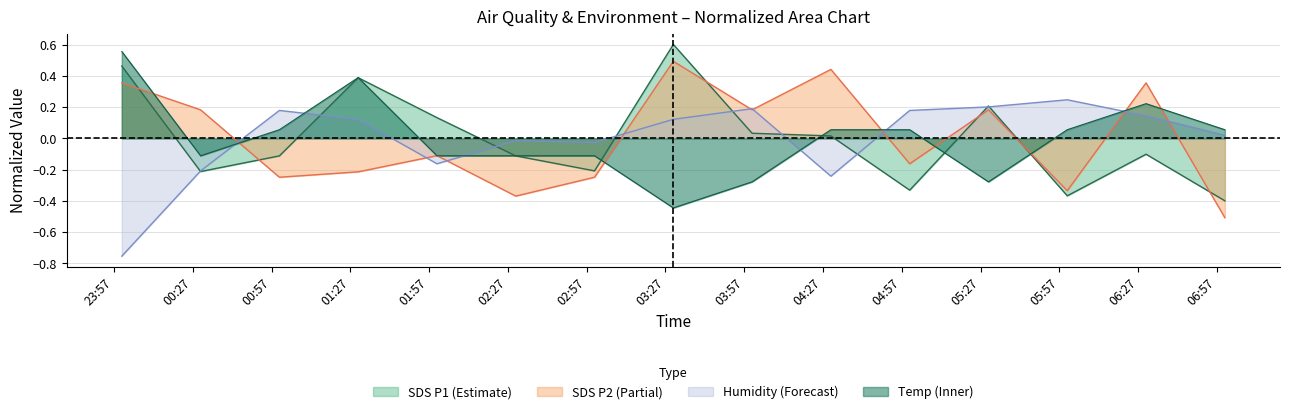

Between 2022/07/15 02:00 and 2022/07/15 06:00, which series saw the biggest shift?

SDS_P1